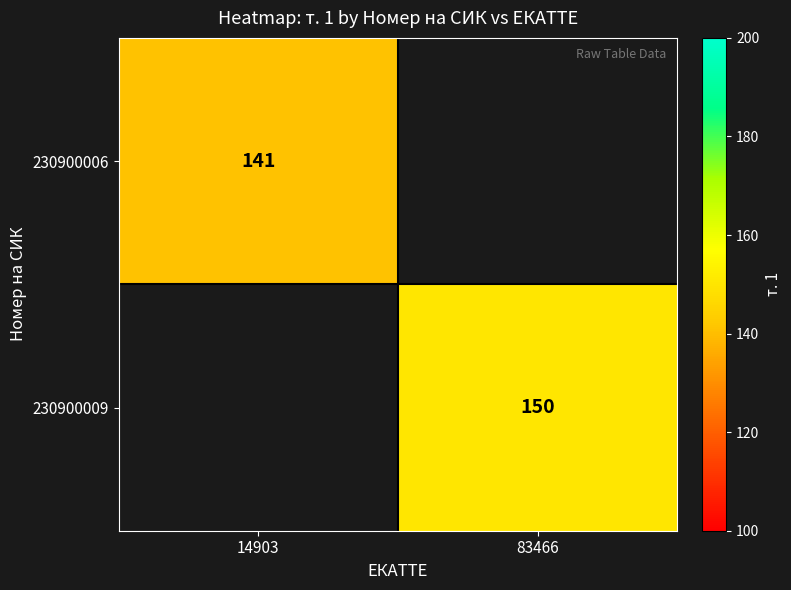

The value of 230900006 at 14903 is 71. True or false?

False